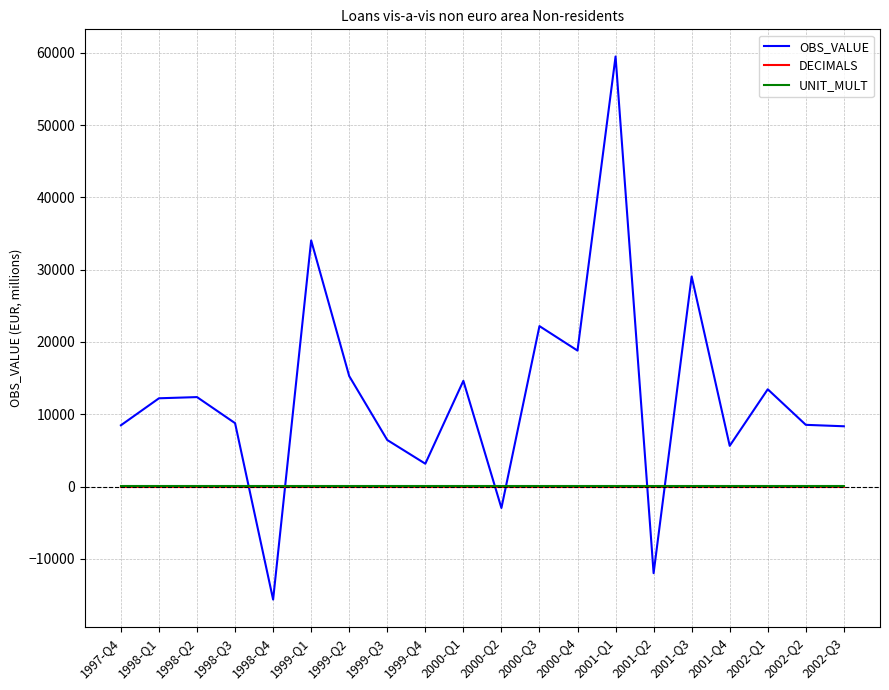

At which category does OBS_VALUE reach its first local valley?

1998-Q4